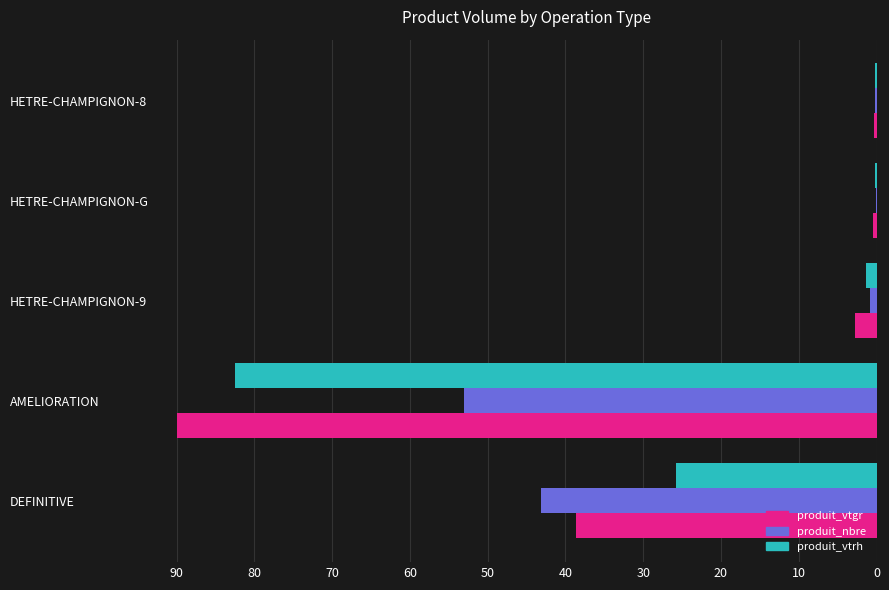

At which label does produit_nbre reach its peak?

AMELIORATION